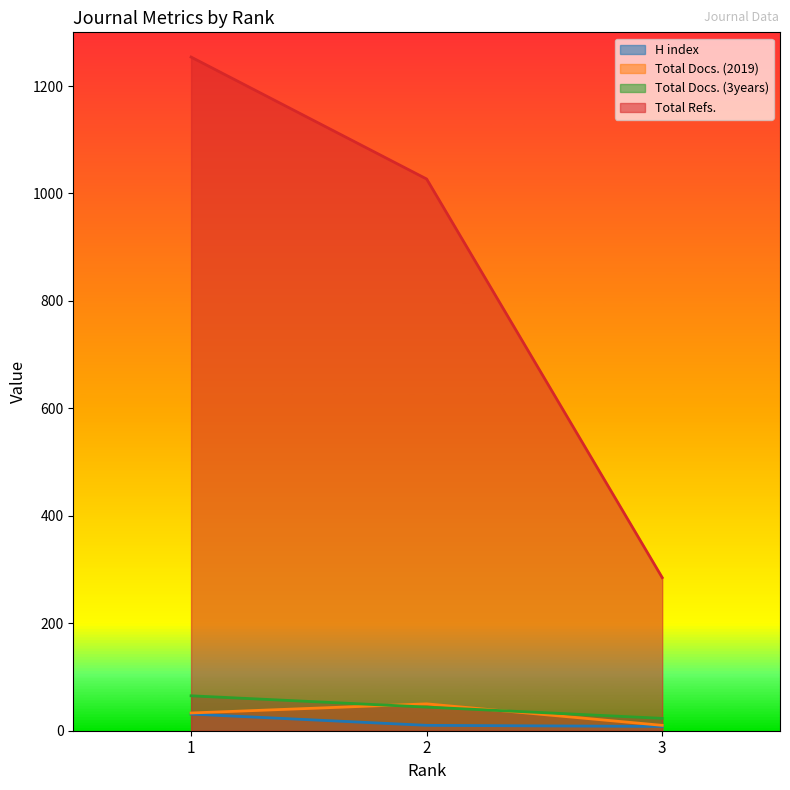

Which series has the widest spread of values?

Total Refs.